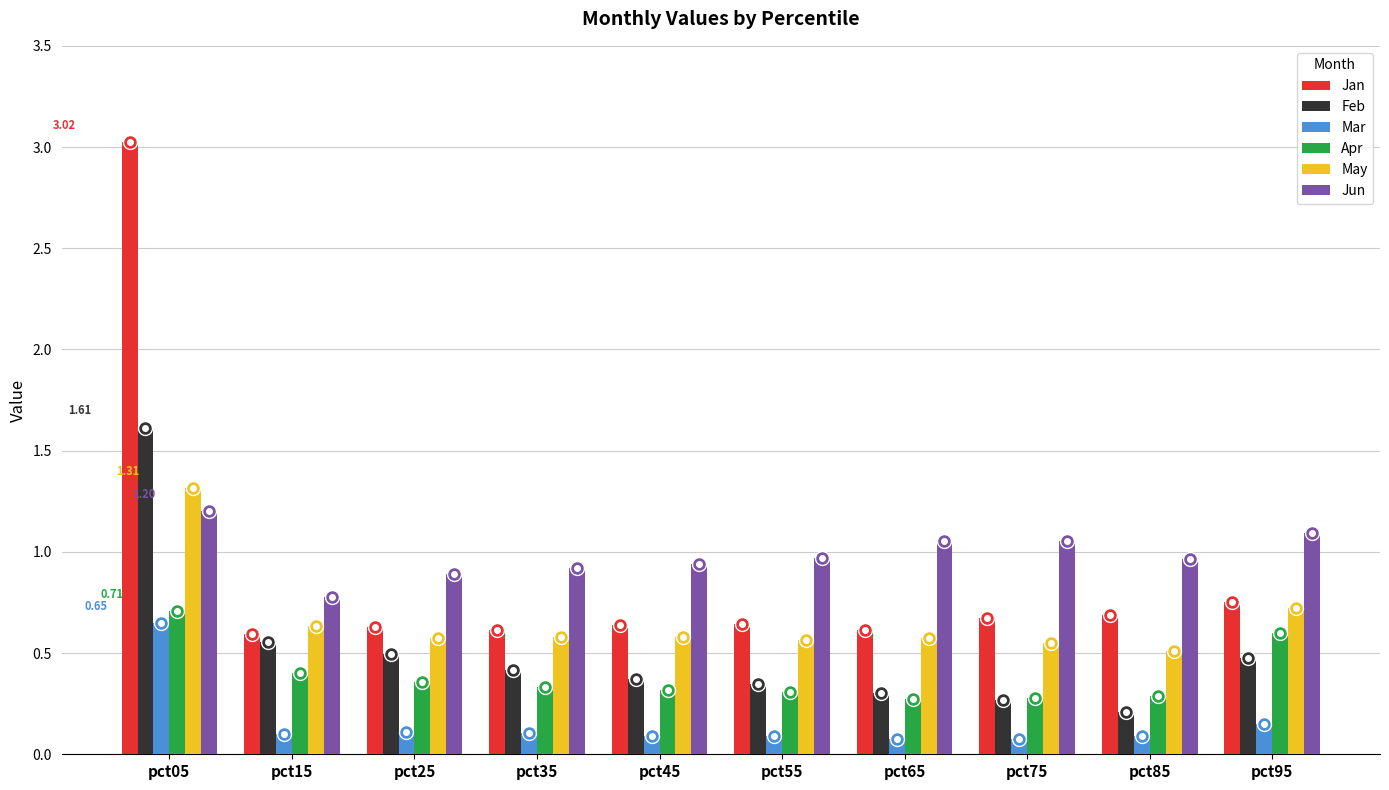

What is the difference between the maximum and second lowest values in the Feb series?

1.3